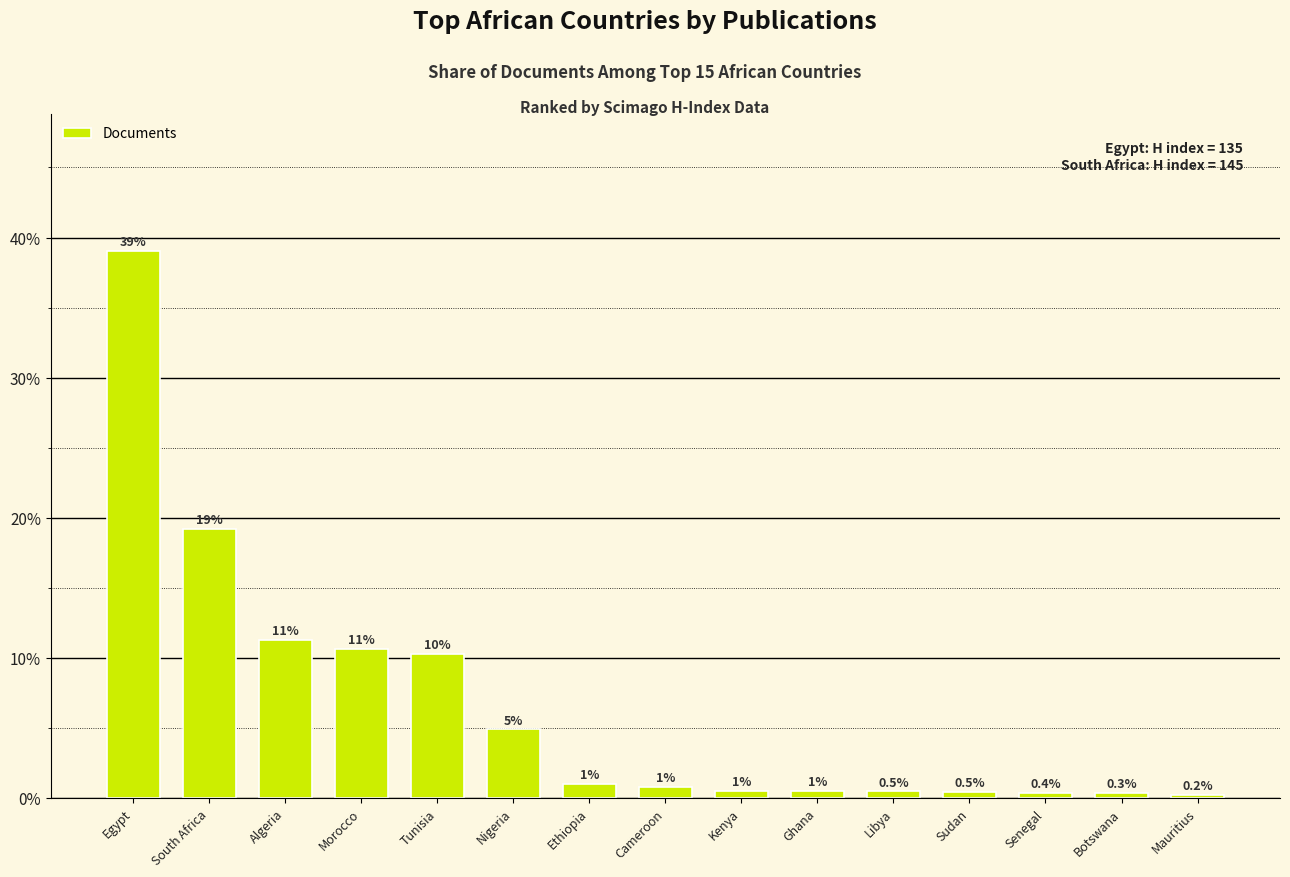

What is the difference between the second highest and second lowest values?

18.8